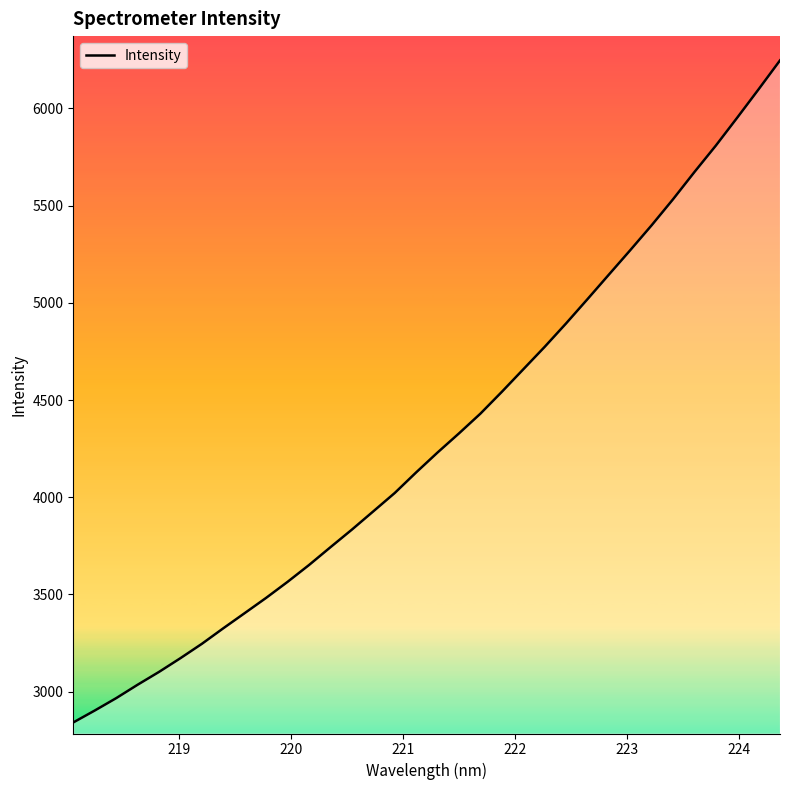

What is the minimum value shown in the chart?

2841.4